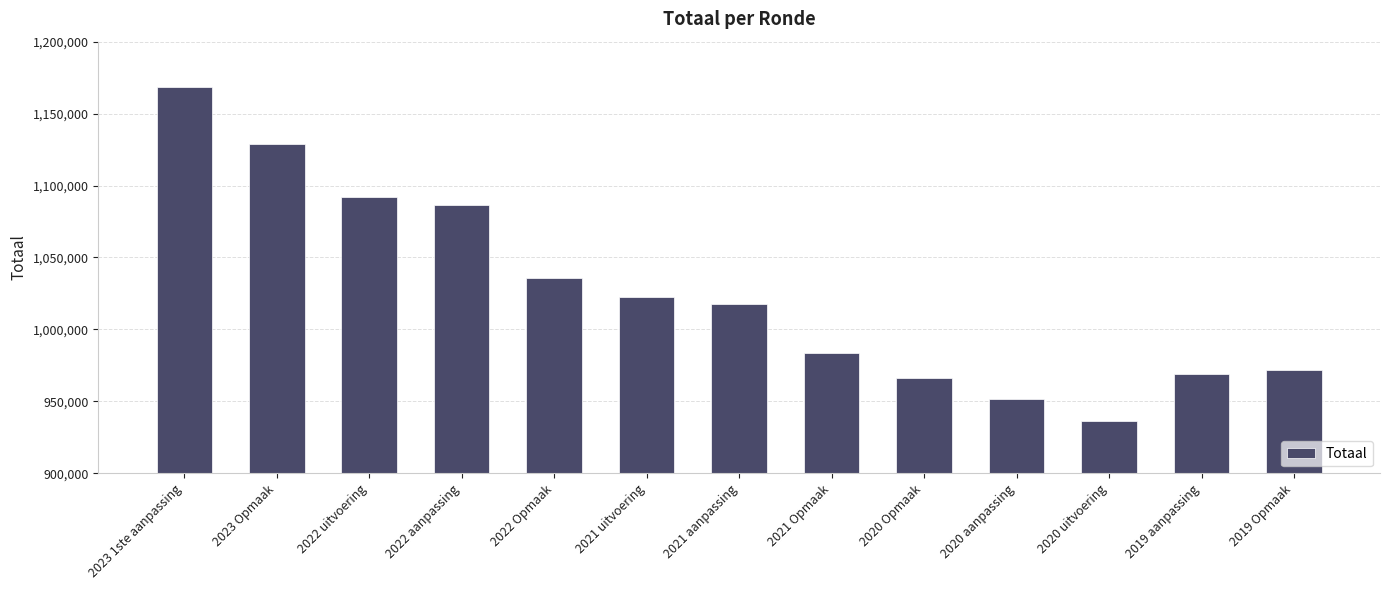

What is the minimum value shown in the chart?

936296